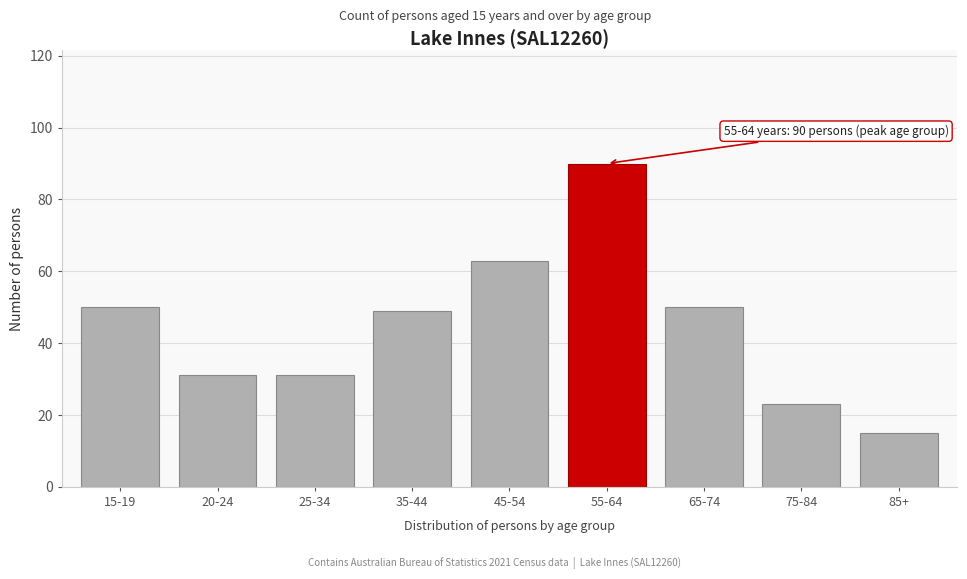

Reading left to right, what are all the values shown in this chart?

50	31	31	49	63	90	50	23	15